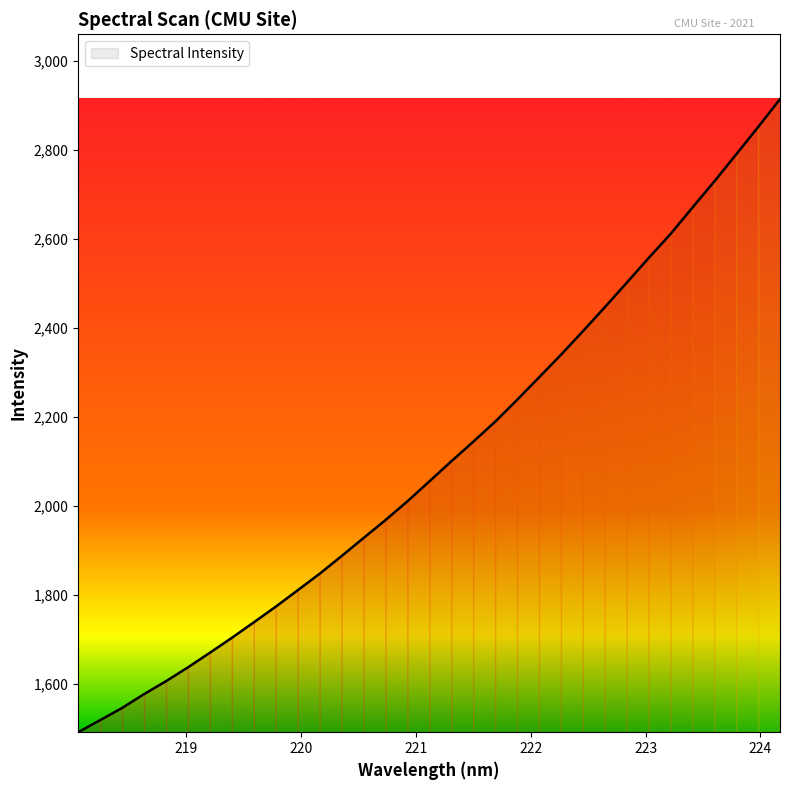

What is the difference between the maximum and second lowest values?

1396.5